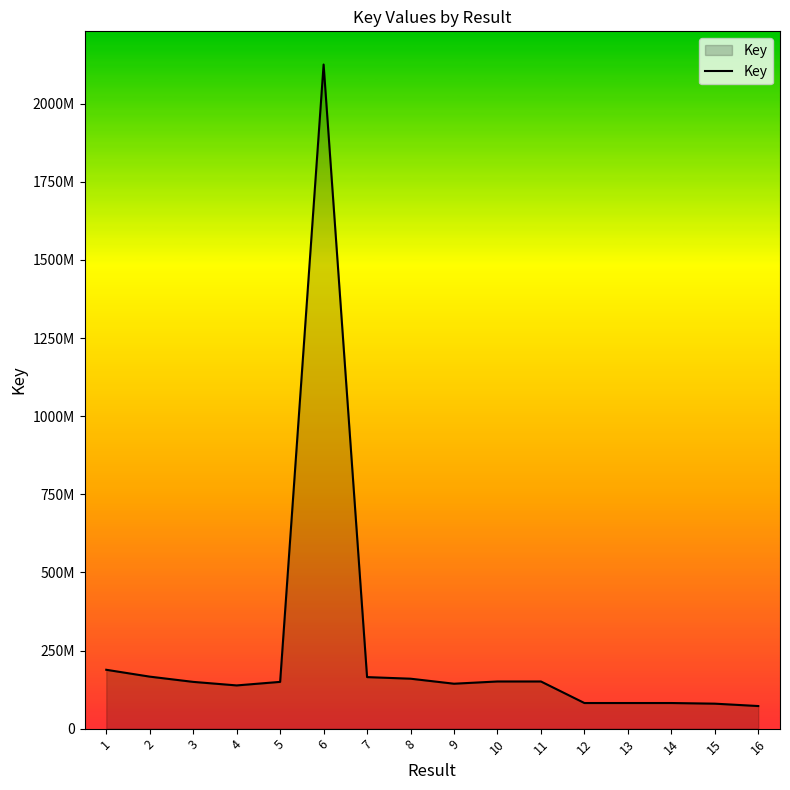

Does the chart have visible grid lines?

No